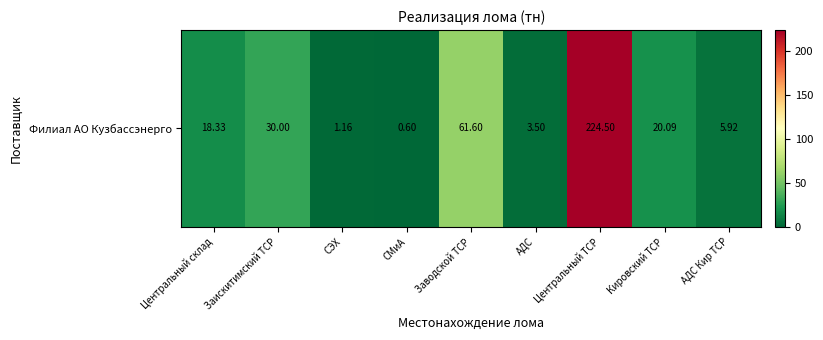

The chart shows a value of 3.5 at АДС. True or false?

True